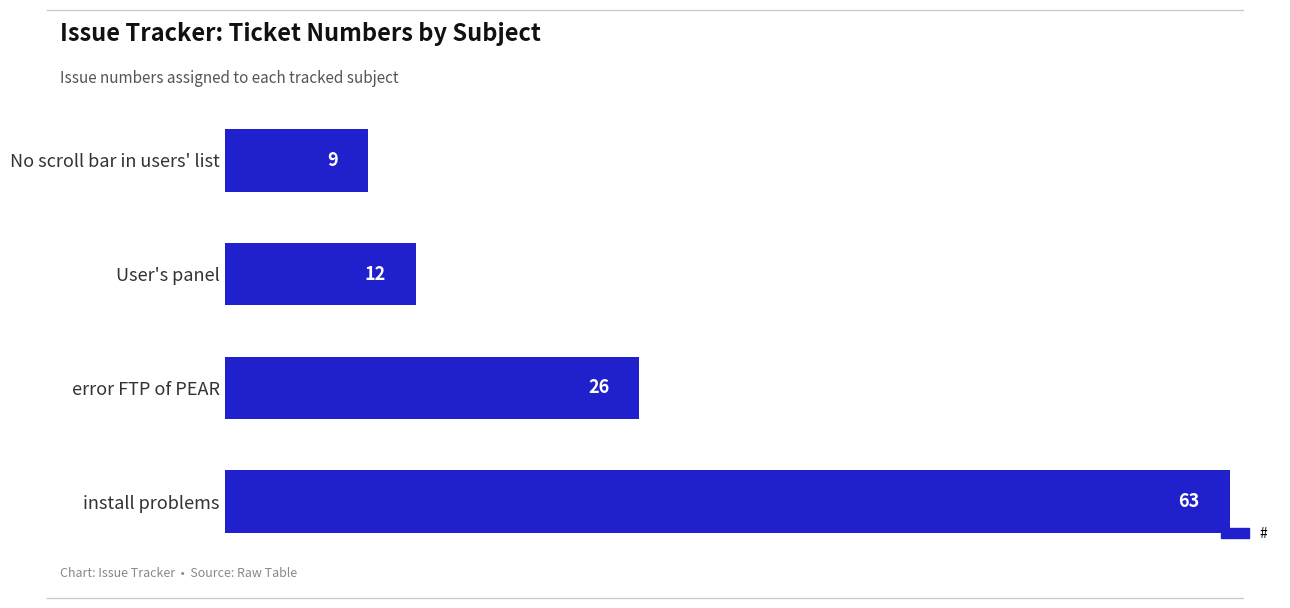

What is the value of the 4th bar from the top?

63